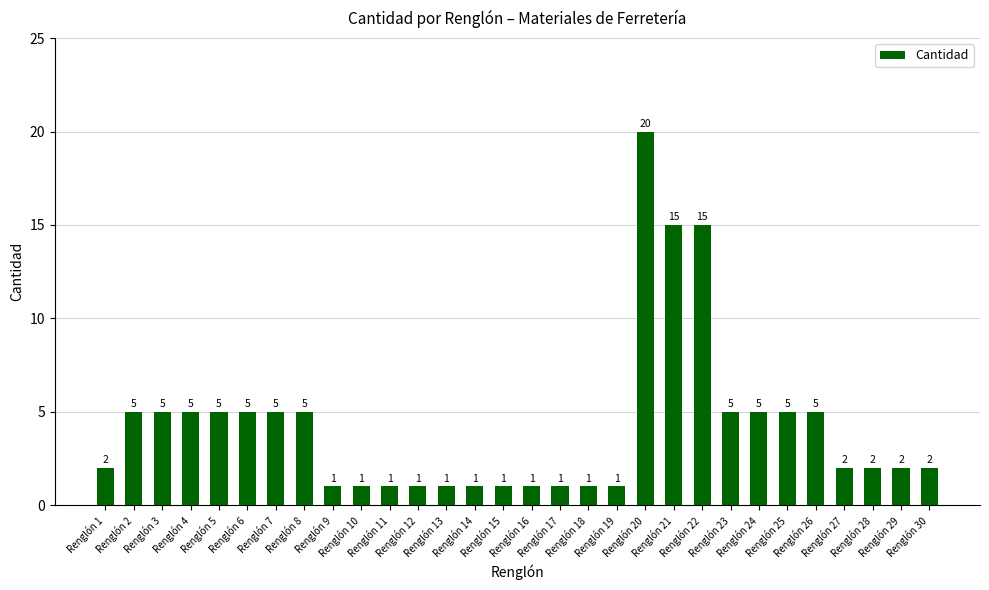

Does the chart contain any negative values?

No